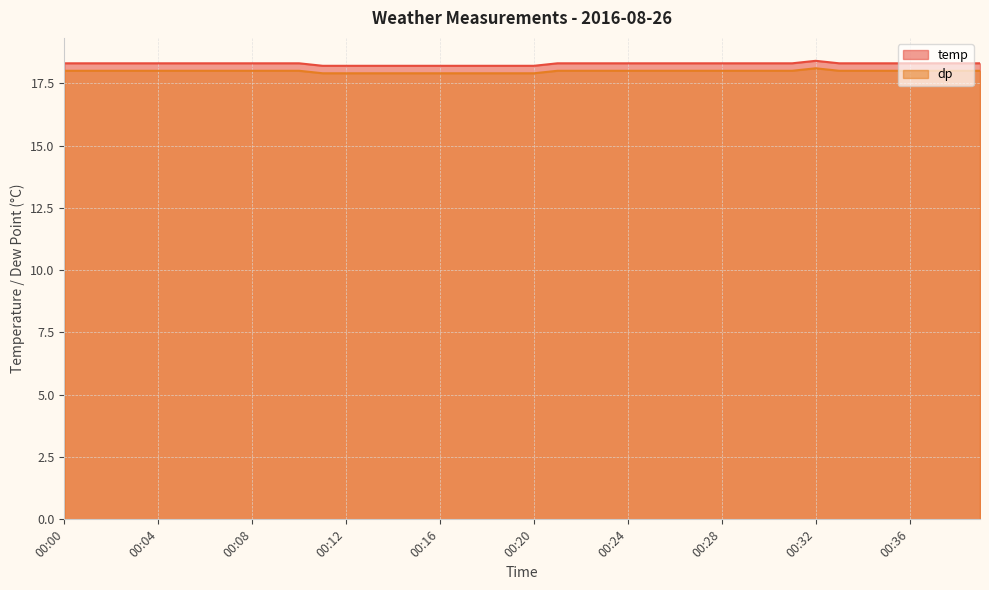

What are all the series names shown in the legend?

temp, dp